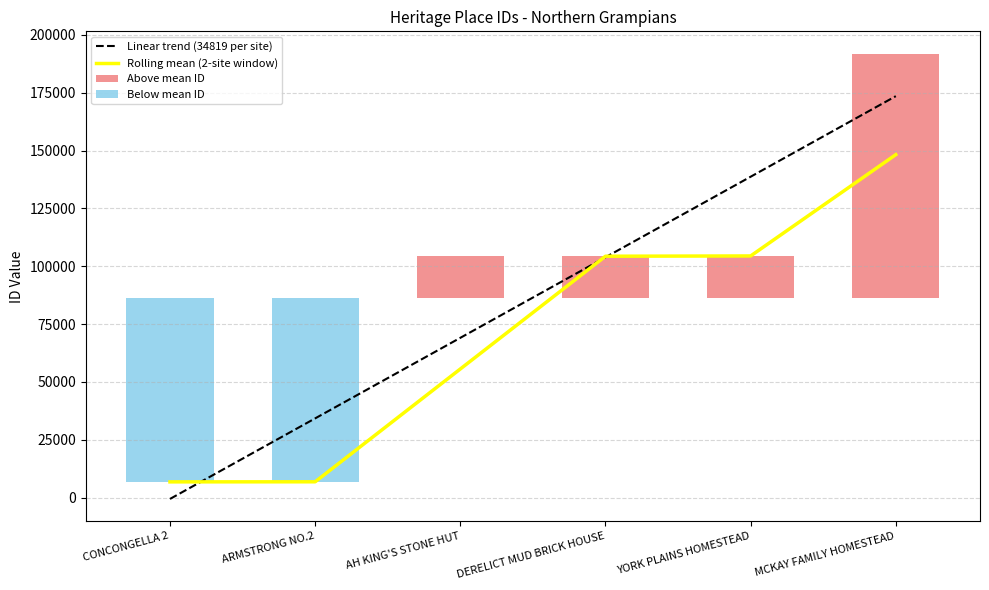

How many data points in Rolling mean (2-site window) are above 104307?

3